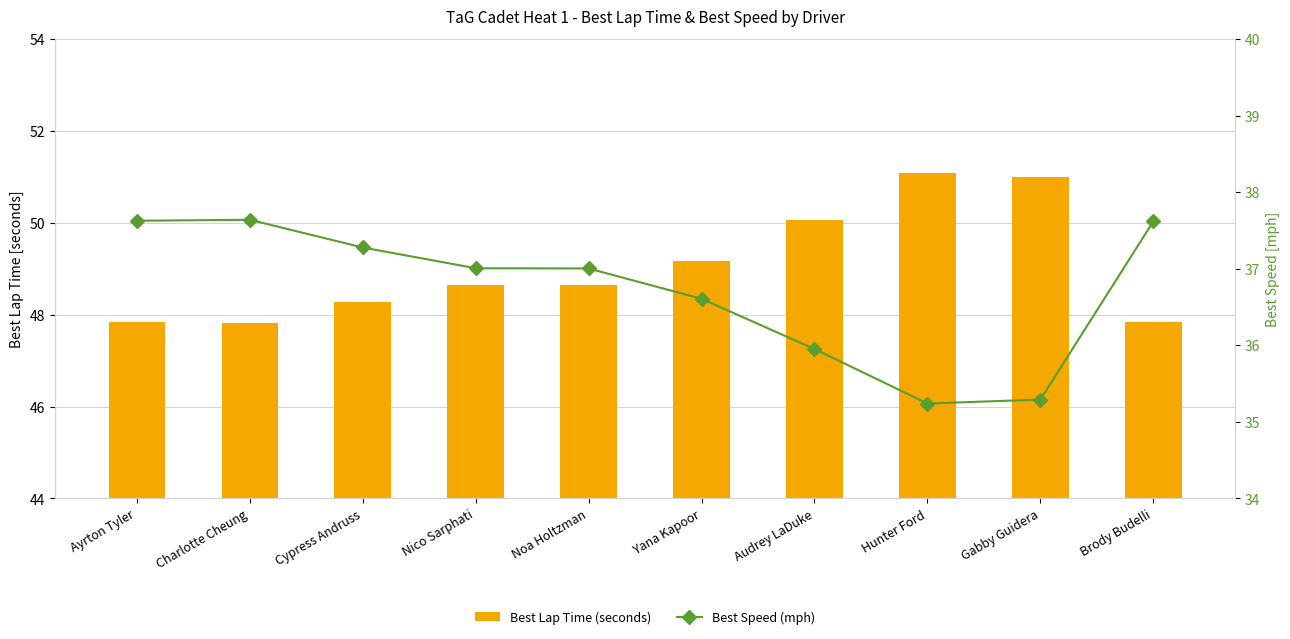

At Gabby Guidera, list the series in order from largest to smallest.

Best Lap Time (seconds), Best Speed (mph)